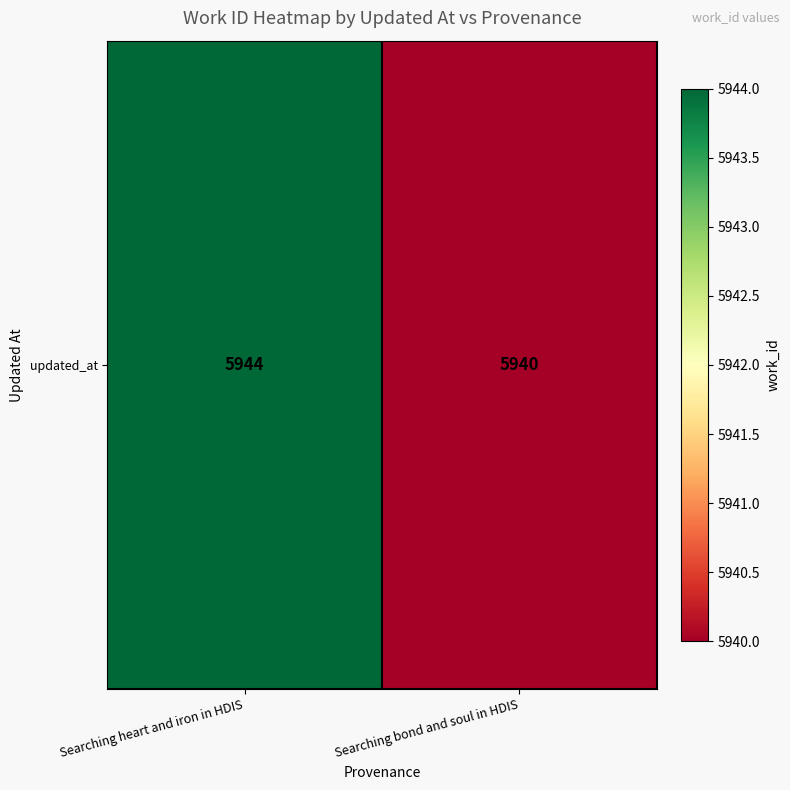

Count the values in the range 5940 to 5944.

2